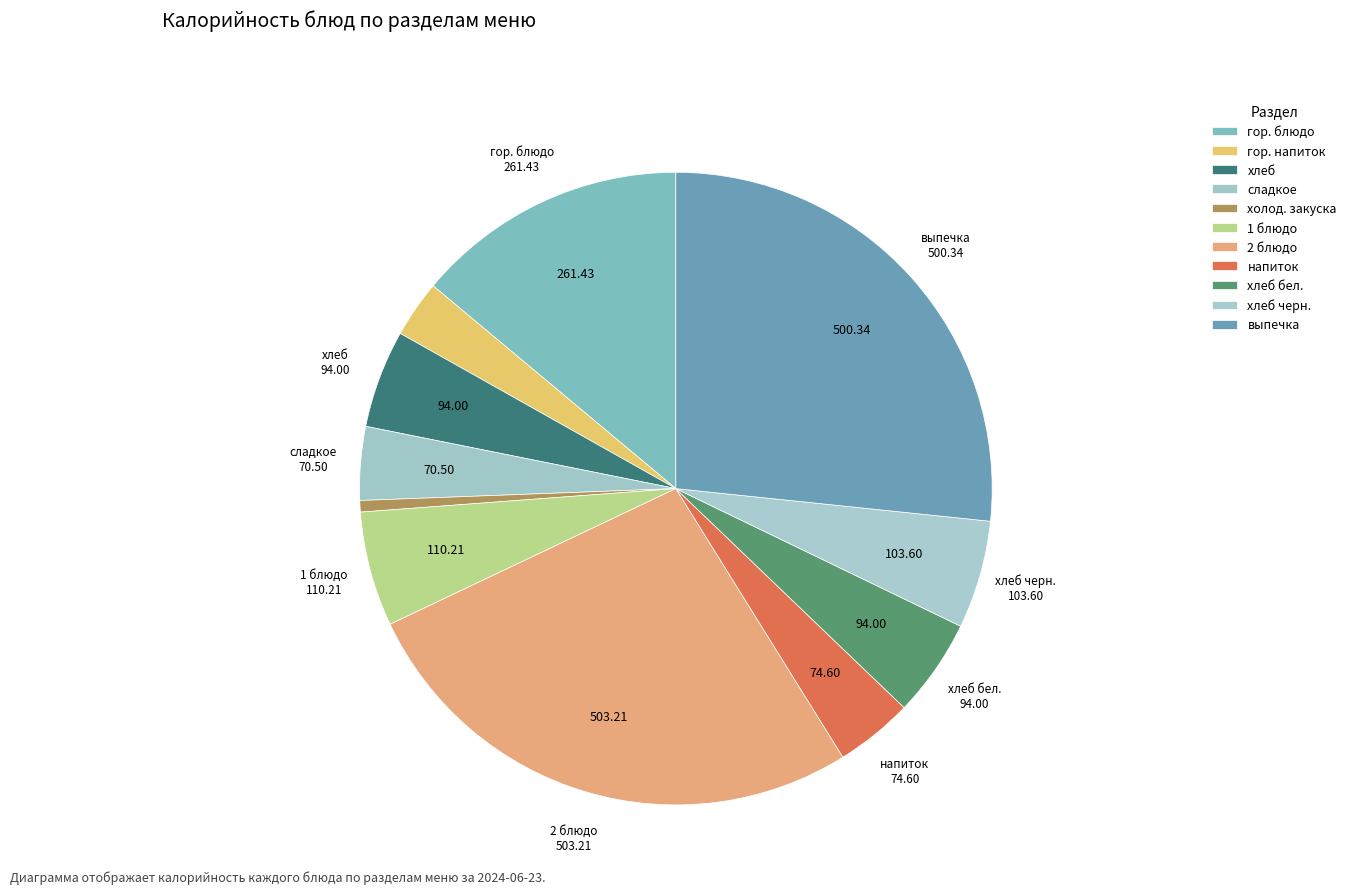

Is it true that 2 блюдо is 27% of the pie?

True